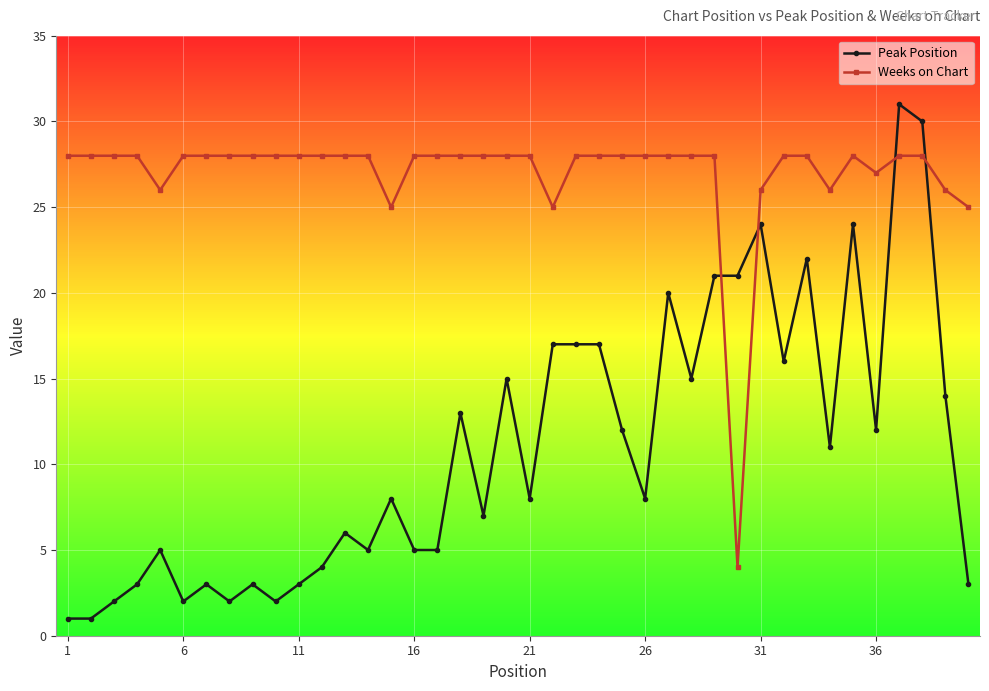

Rank the series by their average value, from highest to lowest.

Weeks on Chart, Peak Position